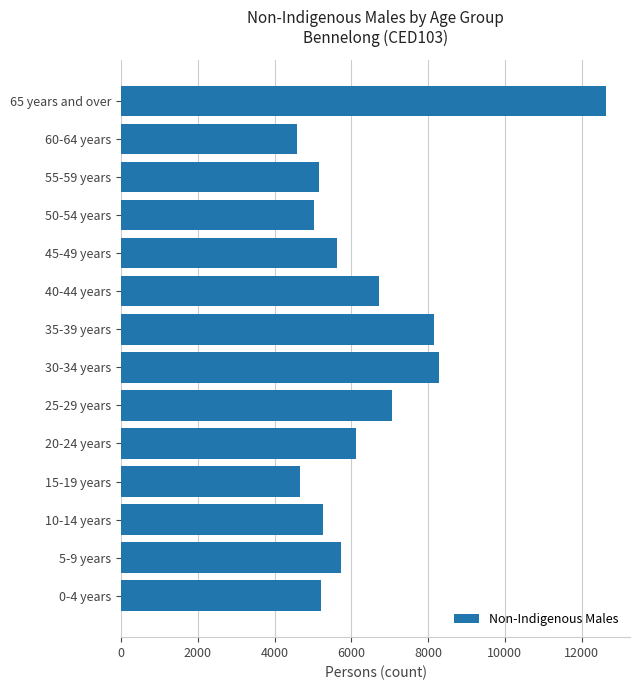

What is the ratio of the value at 45-49 years to the value at 55-59 years?

1.1